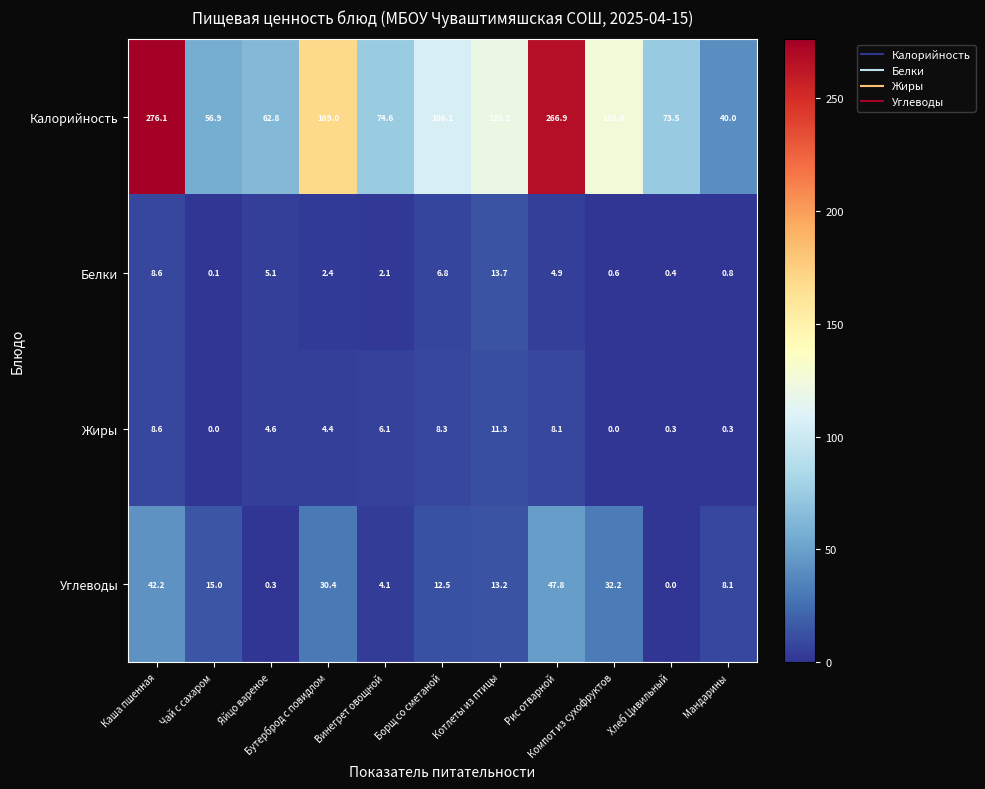

Which label corresponds to the largest value in the chart?

Каша пшенная